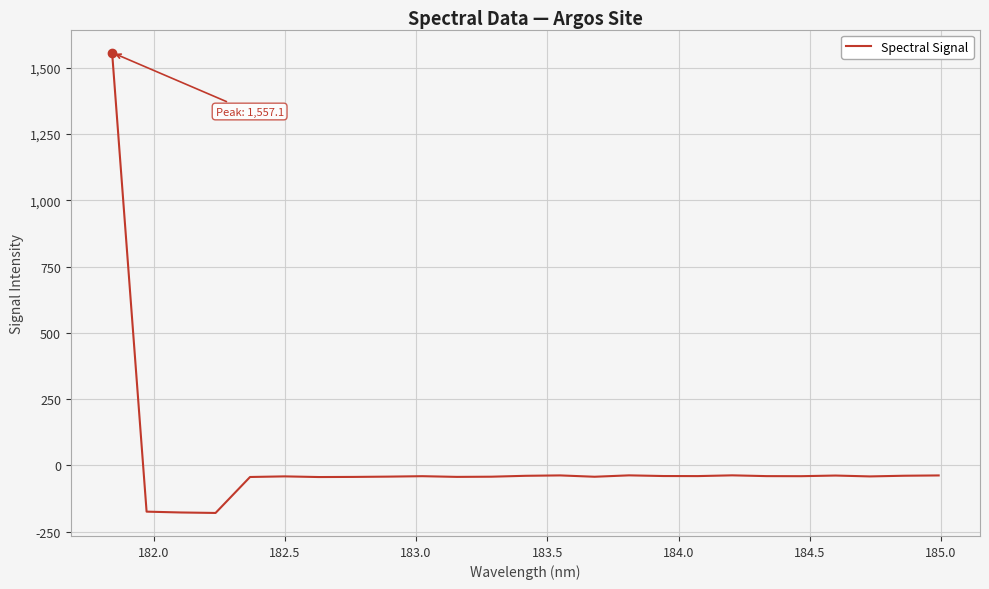

What is the greatest value displayed?

1557.1